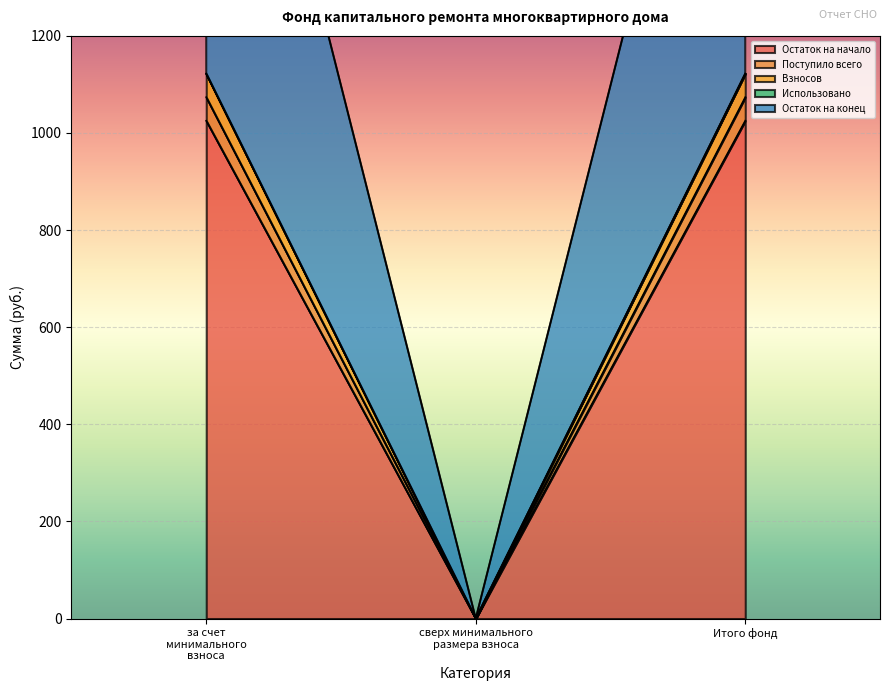

What is the sum of all Остаток на начало values?

2050.6